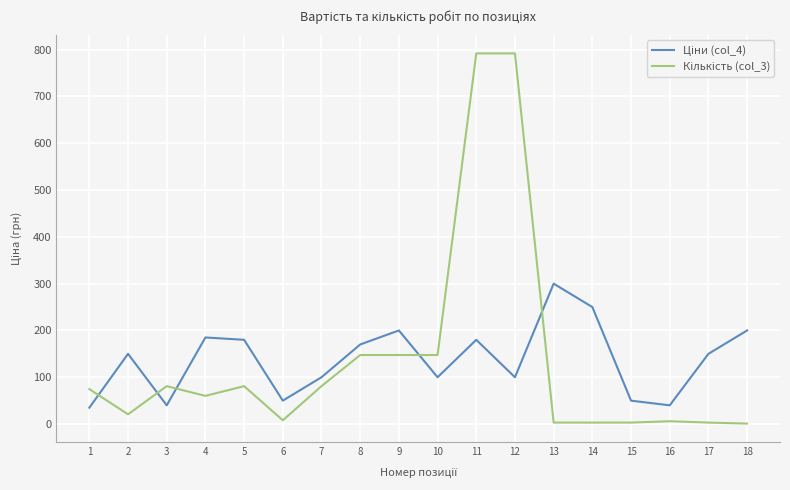

At how many categories does at least one series exceed 89?

13